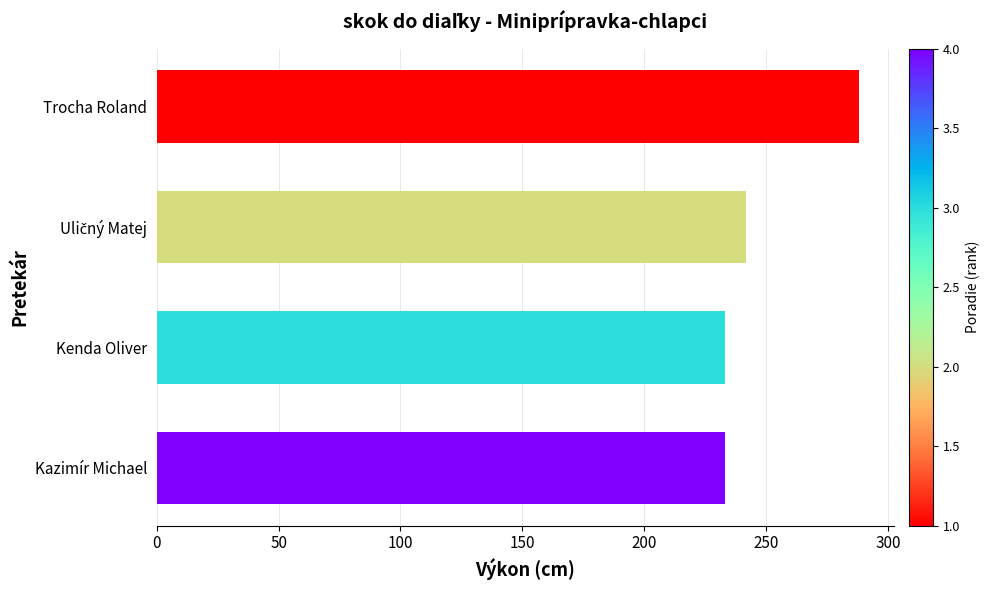

Between Uličný Matej and Kazimír Michael, which is larger?

Uličný Matej